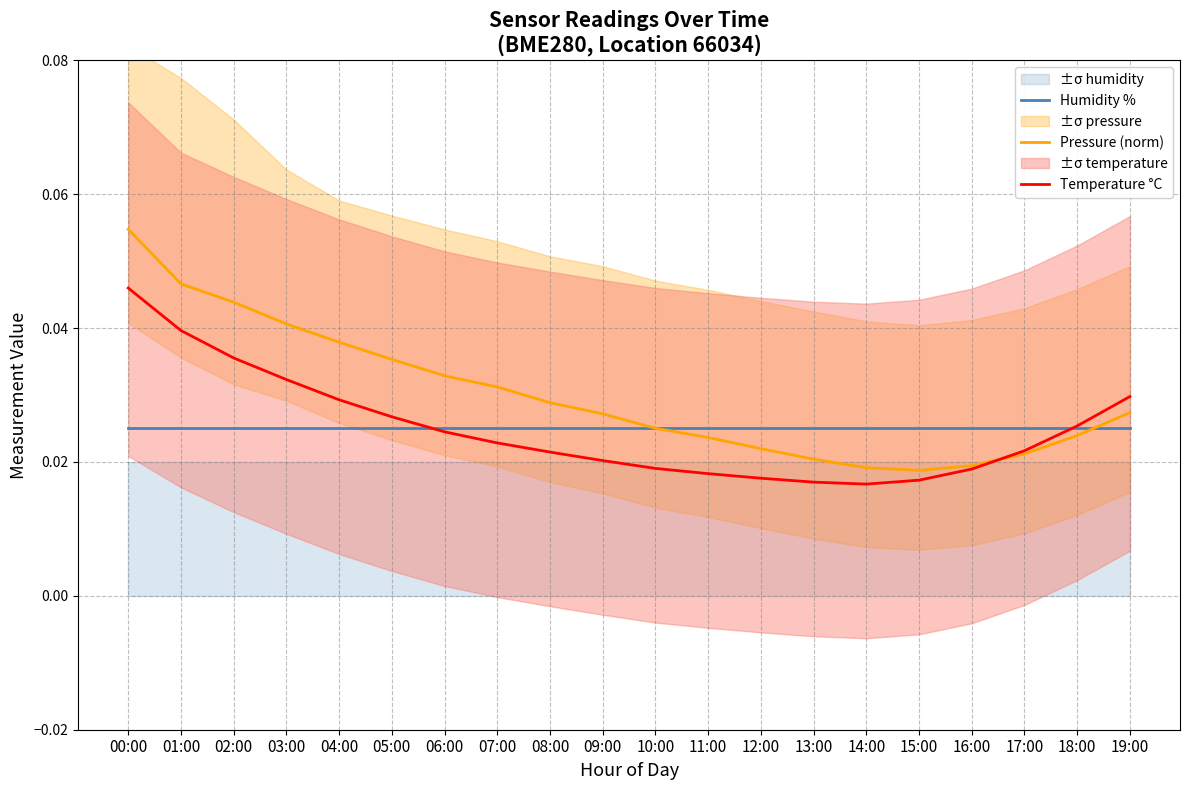

Reading left to right, transcribe all the data shown in this chart.

Humidity %: 00:00=0.0	01:00=0.0	02:00=0.0	03:00=0.0	04:00=0.0	05:00=0.0	06:00=0.0	07:00=0.0	08:00=0.0	09:00=0.0	10:00=0.0	11:00=0.0	12:00=0.0	13:00=0.0	14:00=0.0	15:00=0.0	16:00=0.0	17:00=0.0	18:00=0.0	19:00=0.0
Pressure (norm): 00:00=0.1	01:00=0.0	02:00=0.0	03:00=0.0	04:00=0.0	05:00=0.0	06:00=0.0	07:00=0.0	08:00=0.0	09:00=0.0	10:00=0.0	11:00=0.0	12:00=0.0	13:00=0.0	14:00=0.0	15:00=0.0	16:00=0.0	17:00=0.0	18:00=0.0	19:00=0.0
Temperature °C: 00:00=0.0	01:00=0.0	02:00=0.0	03:00=0.0	04:00=0.0	05:00=0.0	06:00=0.0	07:00=0.0	08:00=0.0	09:00=0.0	10:00=0.0	11:00=0.0	12:00=0.0	13:00=0.0	14:00=0.0	15:00=0.0	16:00=0.0	17:00=0.0	18:00=0.0	19:00=0.0